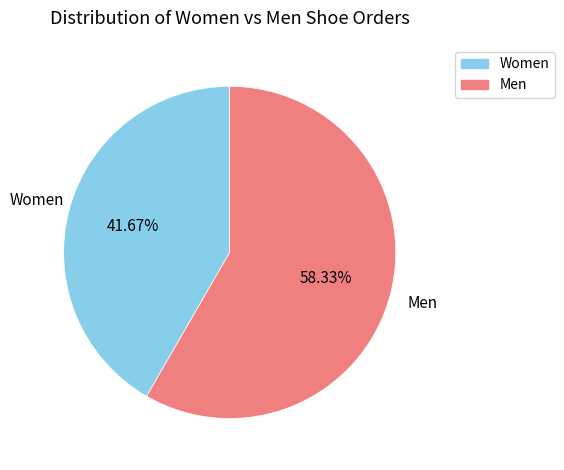

What is the ratio of the value at Men to the value at Women?

1.4